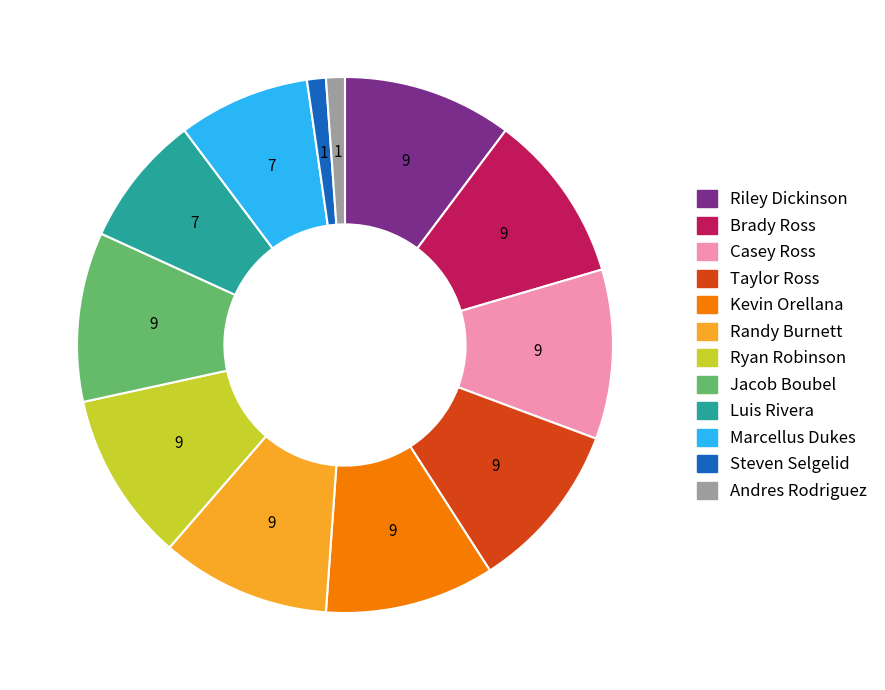

Does any single category account for the majority?

No